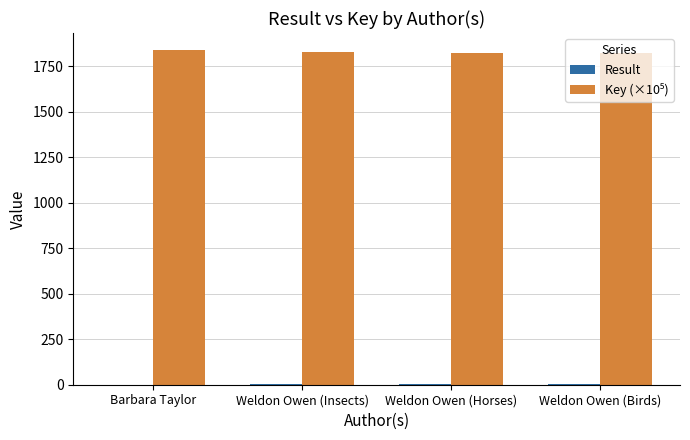

Is it true that Result equals 2.0 at Weldon Owen (Insects)?

True